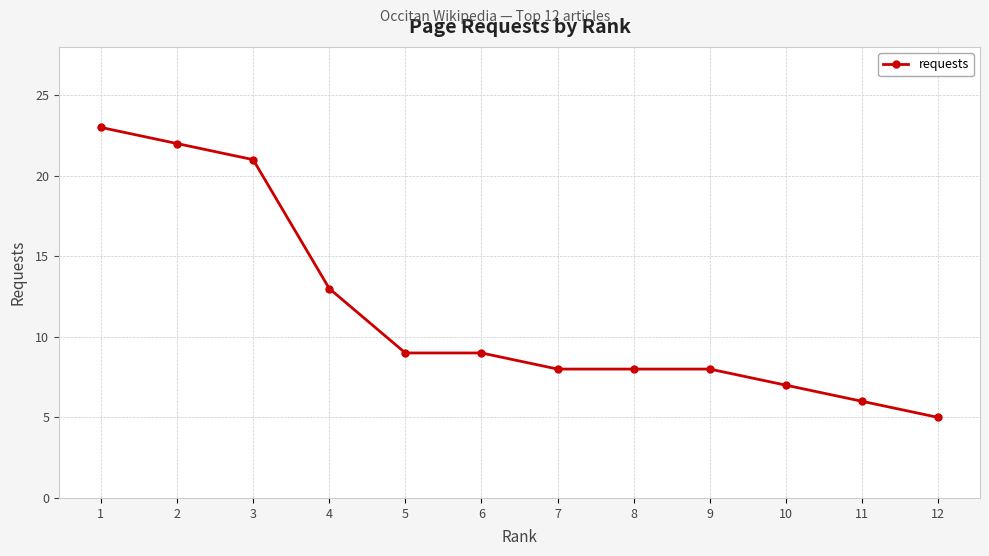

The chart shows a value of 13 at 5. True or false?

False